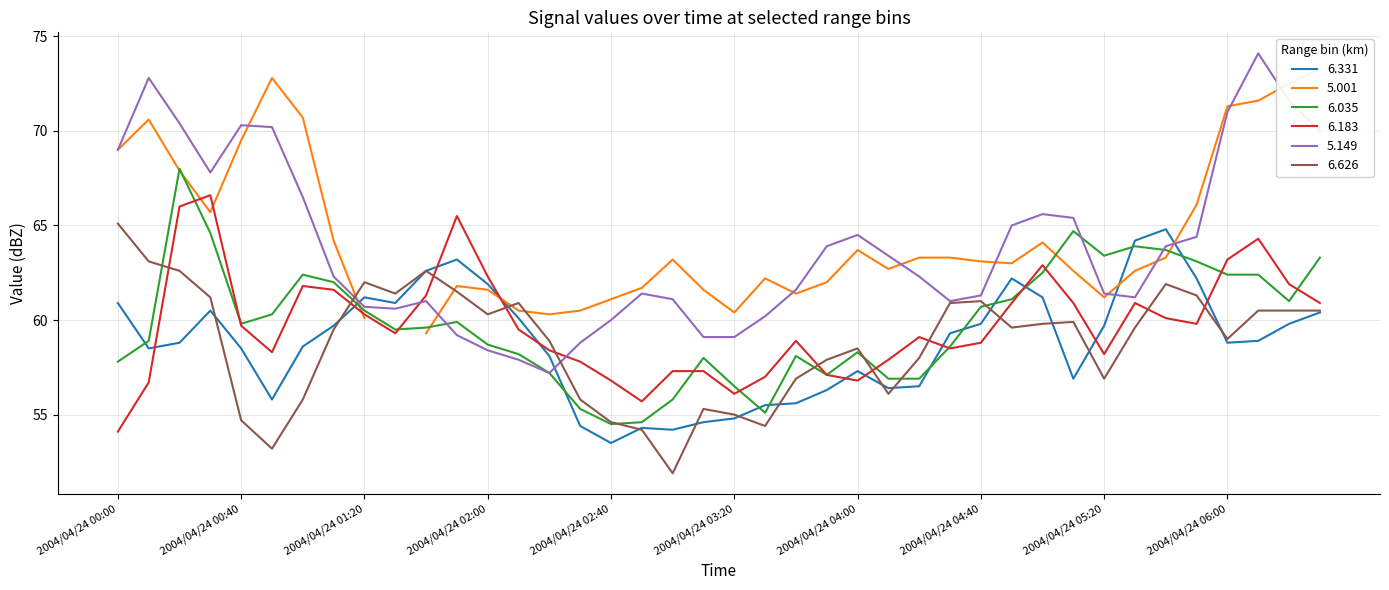

List the labels in order of 6.626 value, smallest first.

2004/04/24 03:00, 2004/04/24 00:50, 2004/04/24 02:50, 2004/04/24 03:30, 2004/04/24 02:40, 2004/04/24 00:40, 2004/04/24 03:20, 2004/04/24 03:10, 2004/04/24 01:00, 2004/04/24 02:30, 2004/04/24 04:10, 2004/04/24 03:40, 2004/04/24 05:20, 2004/04/24 03:50, 2004/04/24 04:20, 2004/04/24 04:00, 2004/04/24 02:20, 2004/04/24 06:00, 2004/04/24 01:10, 2004/04/24 04:50, 2004/04/24 05:30, 2004/04/24 05:00, 2004/04/24 05:10, 2004/04/24 02:00, 2004/04/24 06:10, 2004/04/24 06:20, 2004/04/24 06:30, 2004/04/24 02:10, 2004/04/24 04:30, 2004/04/24 04:40, 2004/04/24 00:30, 2004/04/24 05:50, 2004/04/24 01:30, 2004/04/24 01:50, 2004/04/24 05:40, 2004/04/24 01:20, 2004/04/24 00:20, 2004/04/24 01:40, 2004/04/24 00:10, 2004/04/24 00:00